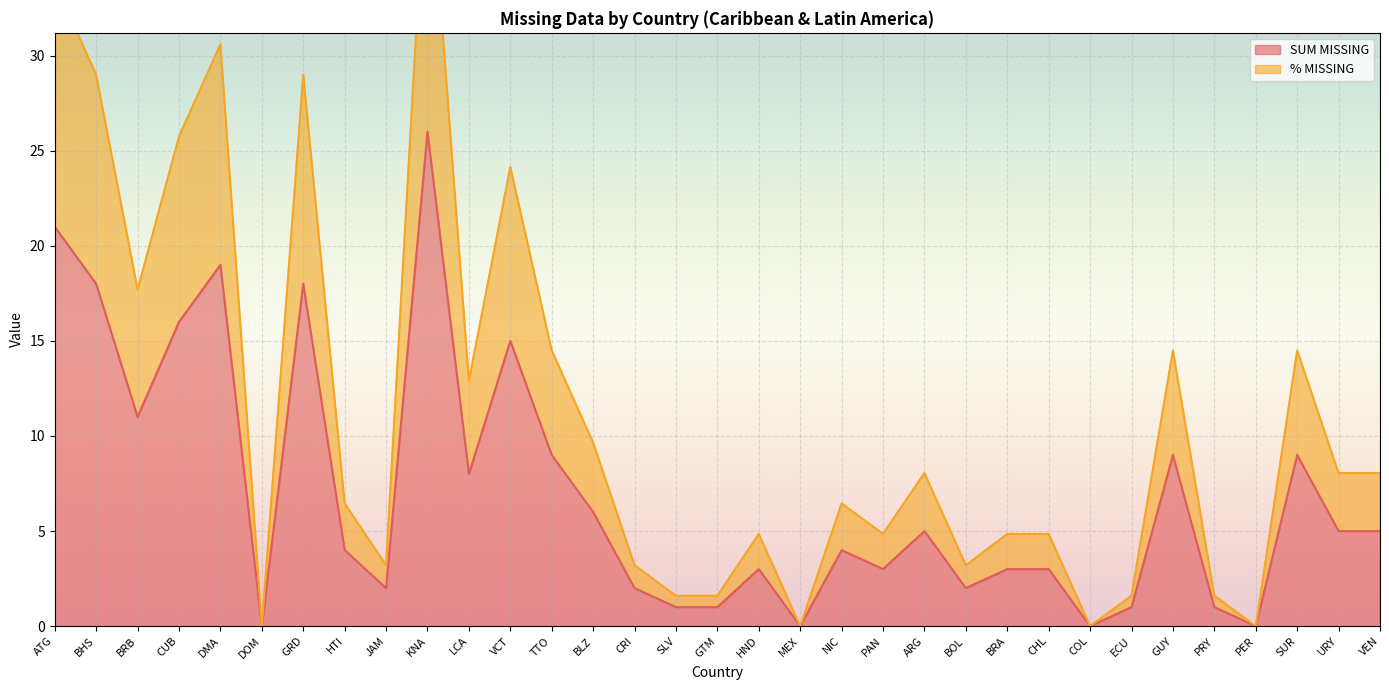

At which category is the sum across all series the highest?

KNA